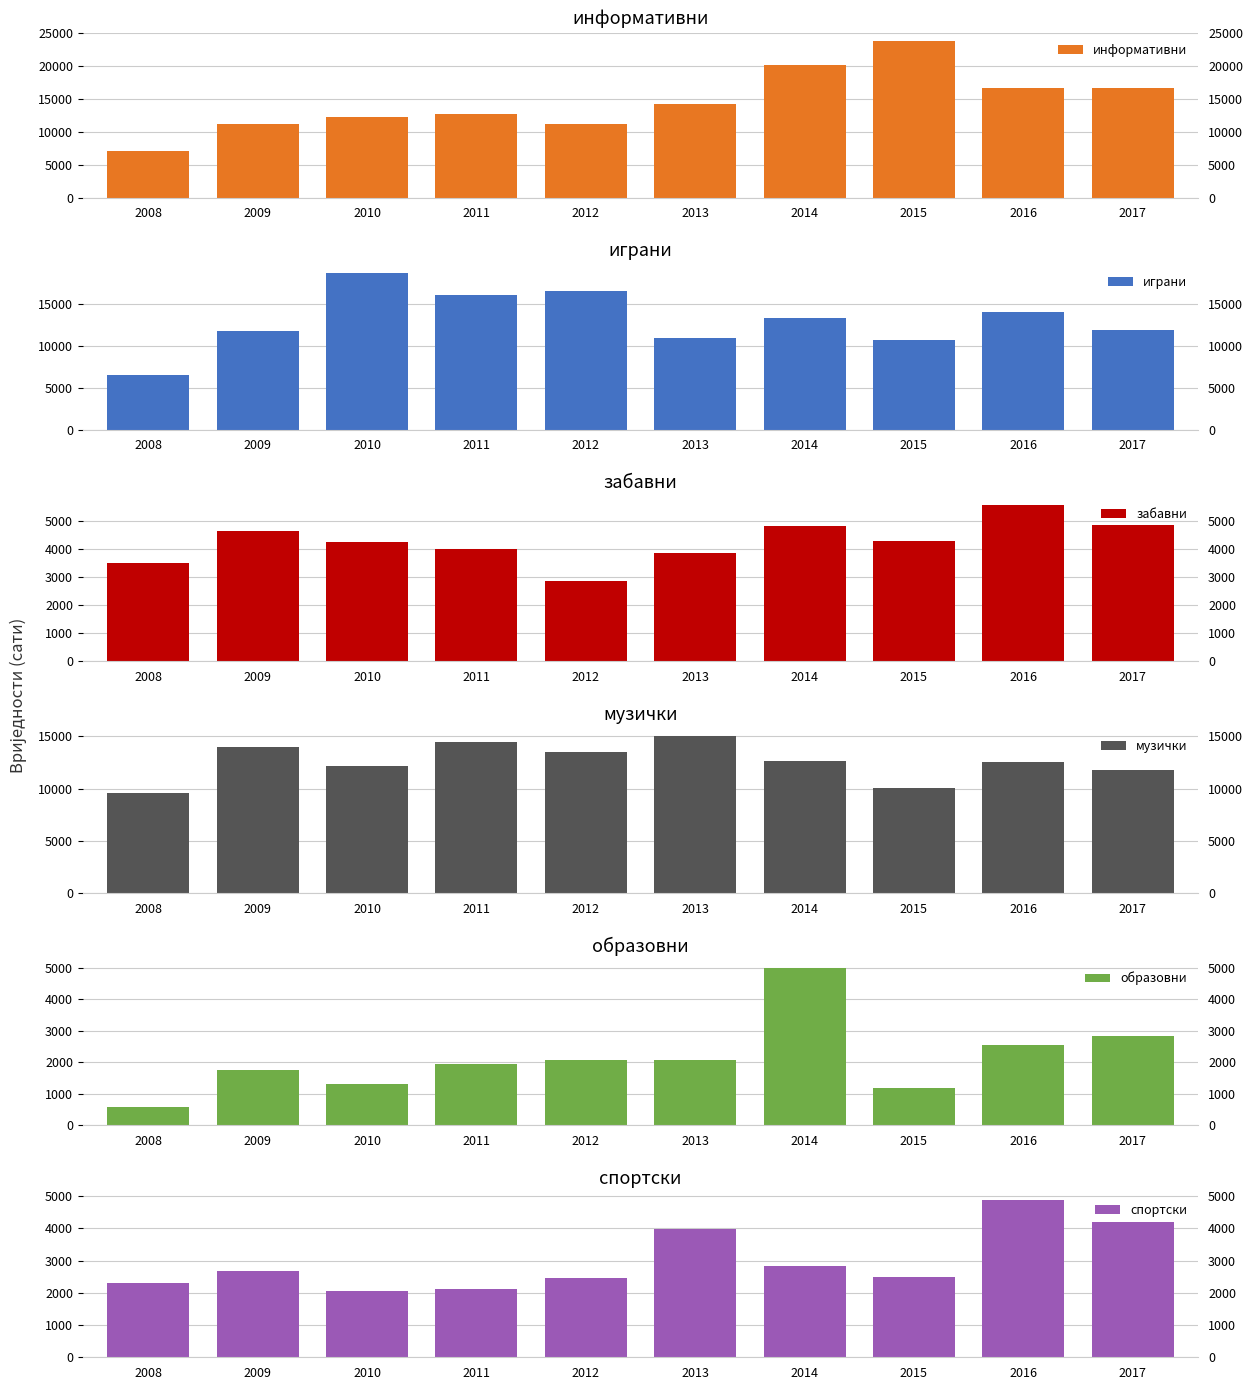

How many bars are there in each group?

6